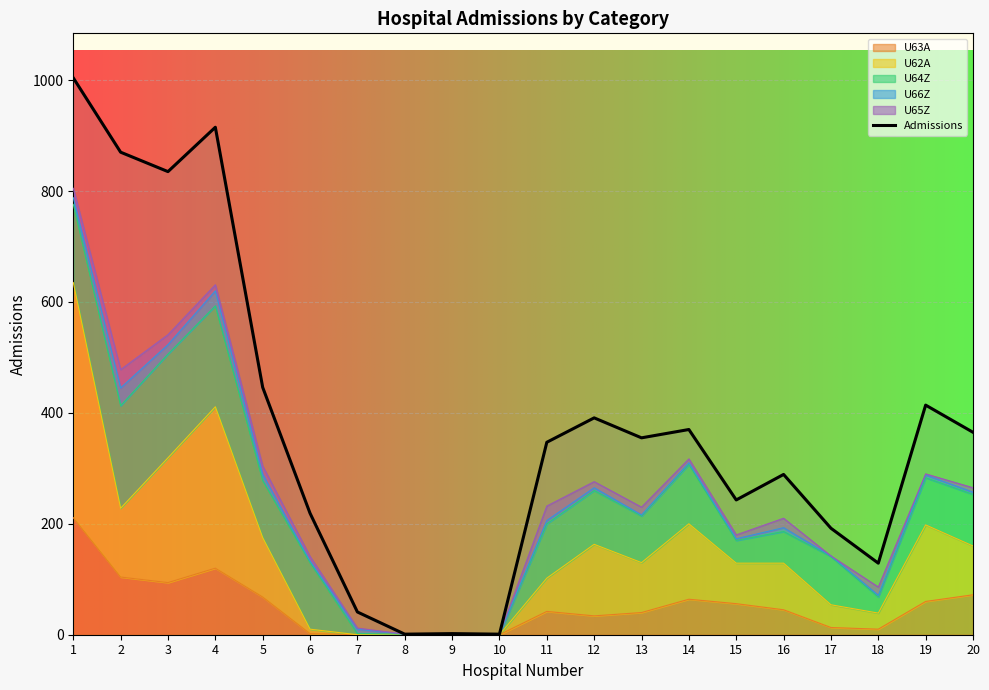

Count the number of categories in the chart.

20